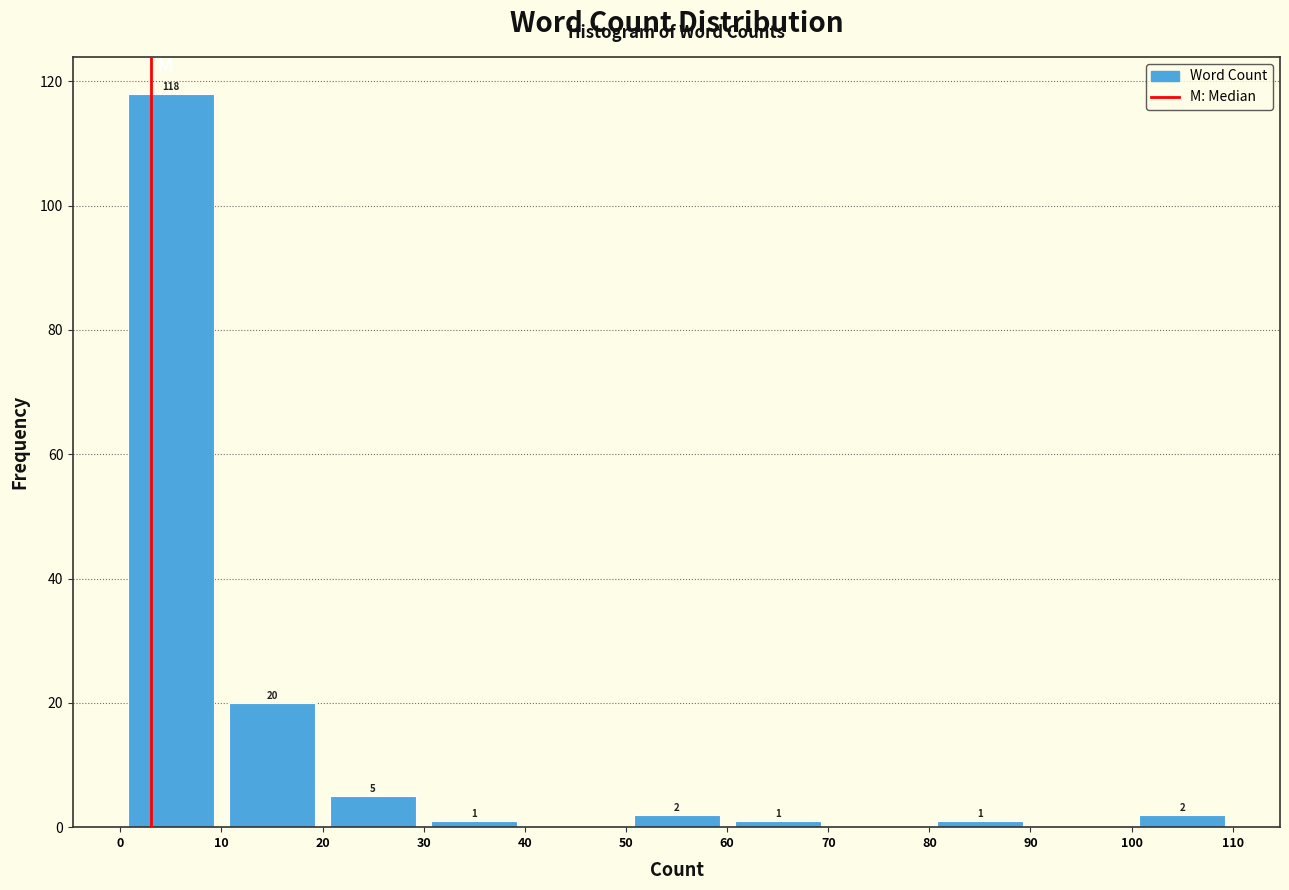

Which range on the x-axis has the tallest bar?

0 to 10